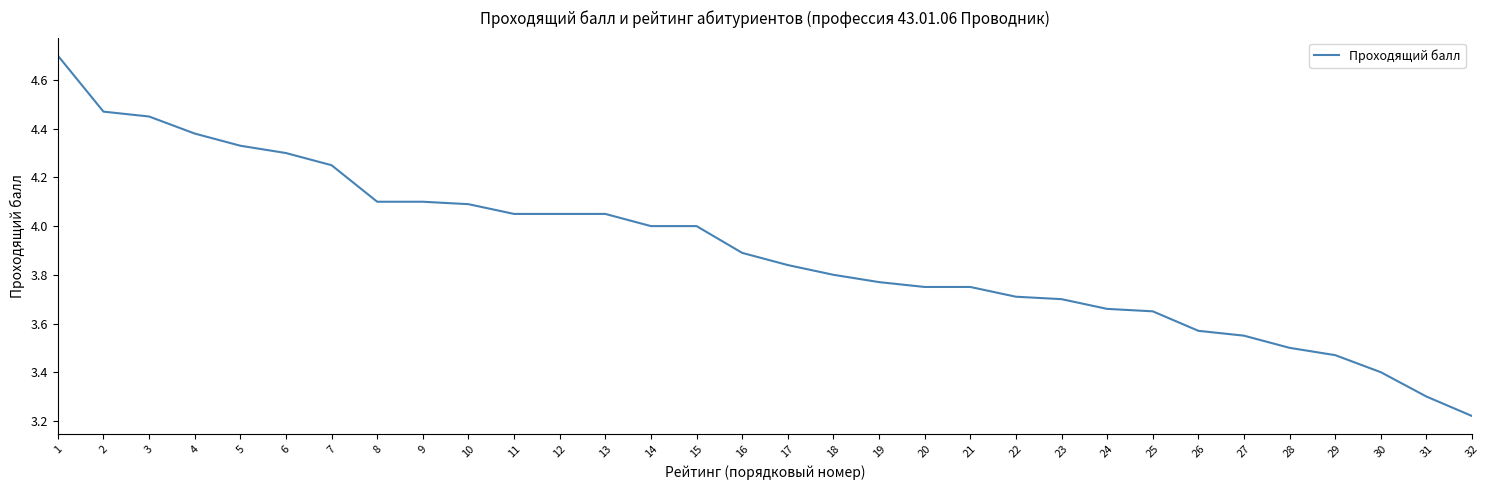

What is the difference between the maximum and minimum values?

1.5